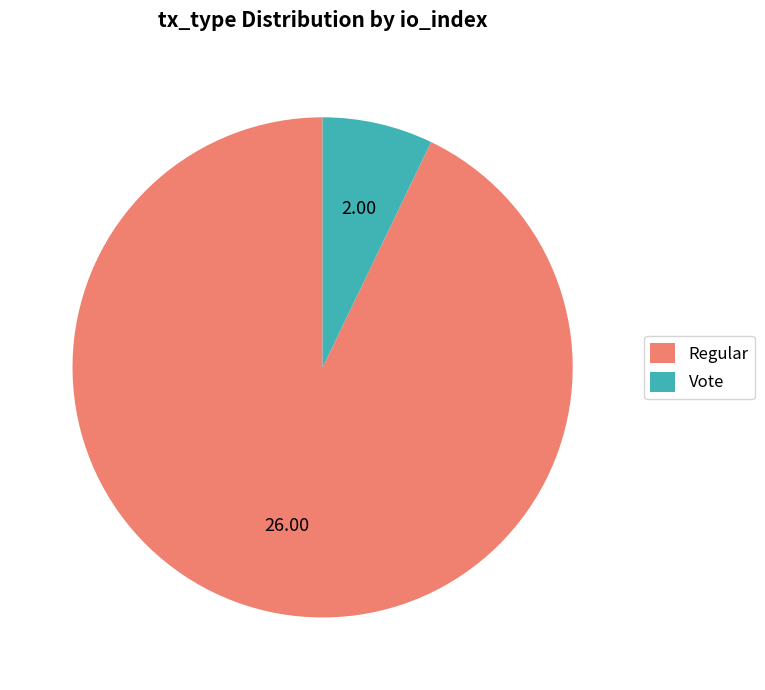

The Vote slice represents 13% of the pie. True or false?

False